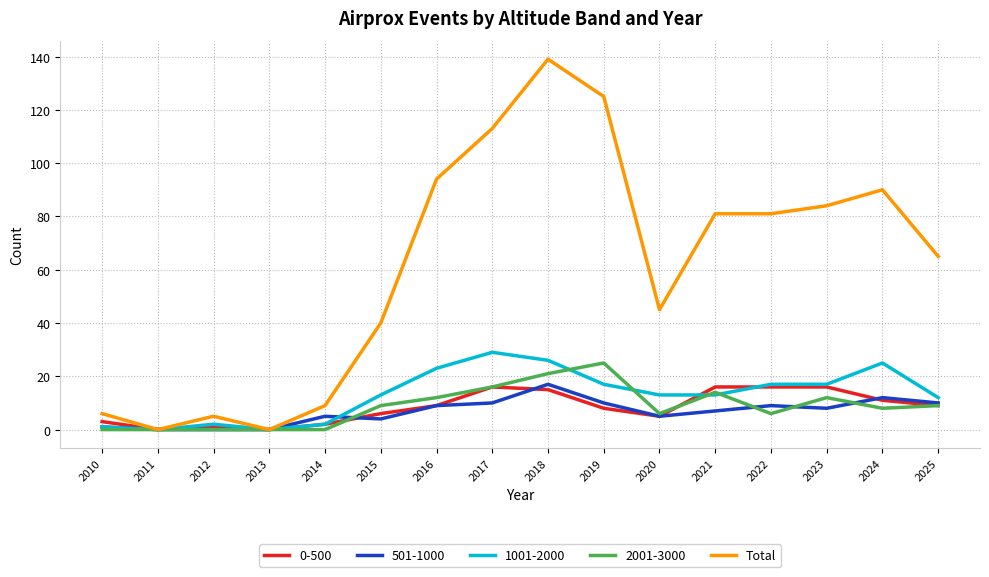

Which series has the widest spread of values?

Total